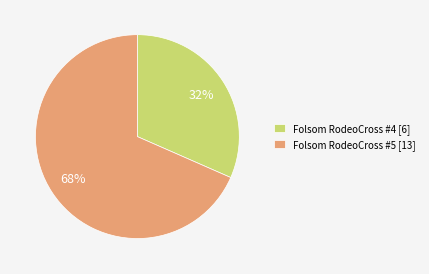

Which category has the smallest portion of the pie?

Folsom RodeoCross #4